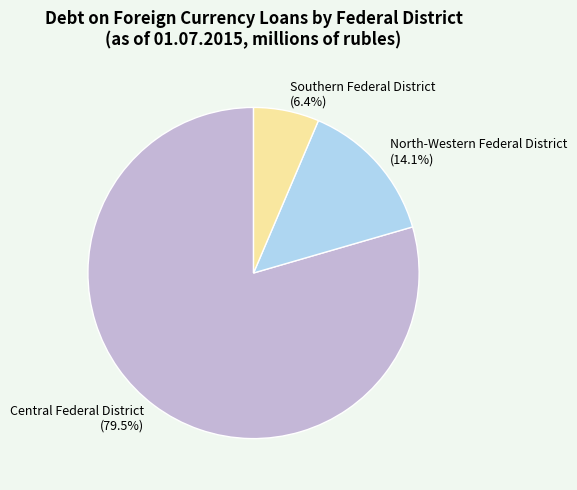

What portion of the pie excludes Southern Federal District?

93.6%